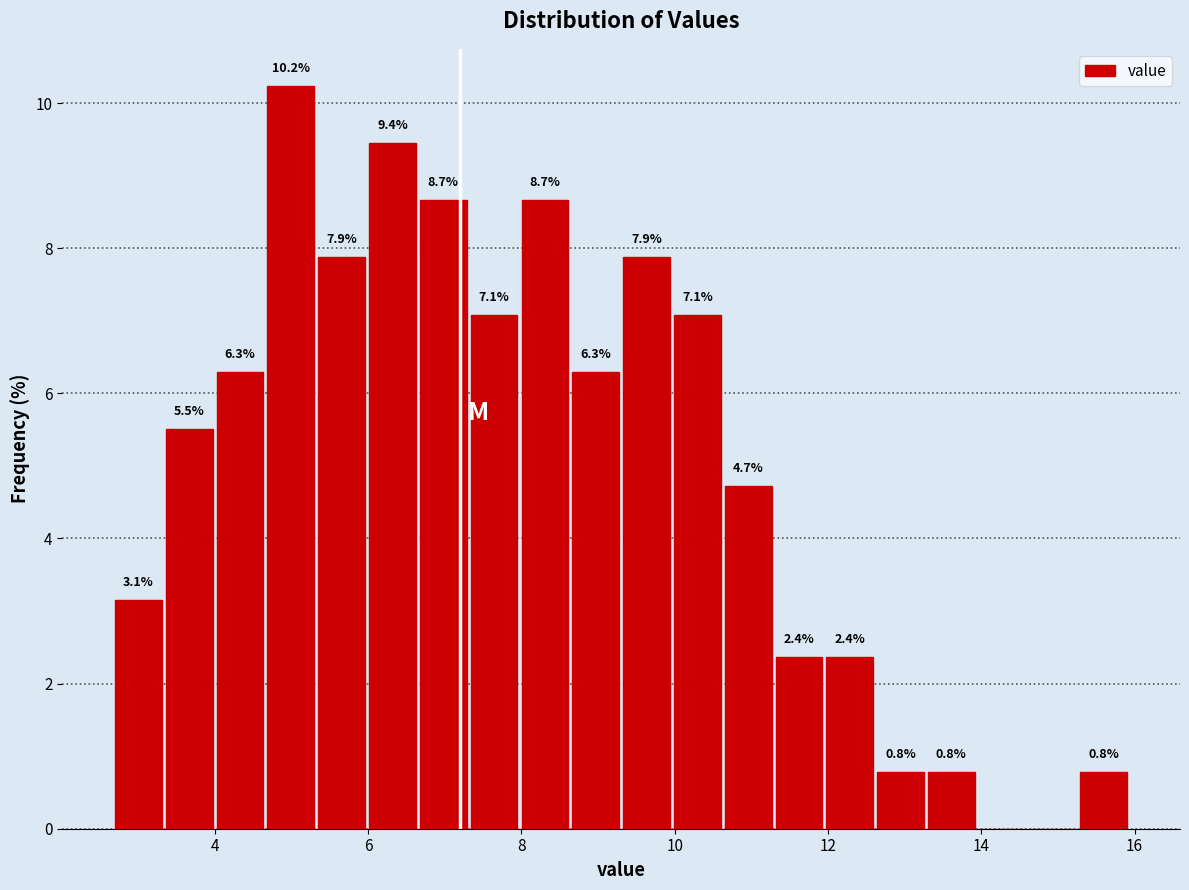

Read against the x-axis, roughly where is the centre of the tallest bar?

5.0